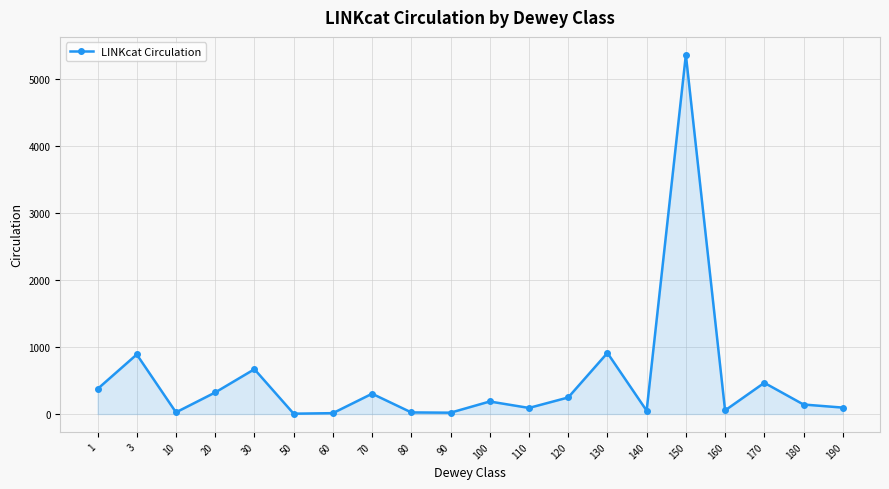

Between 110 and 100, which is larger?

100